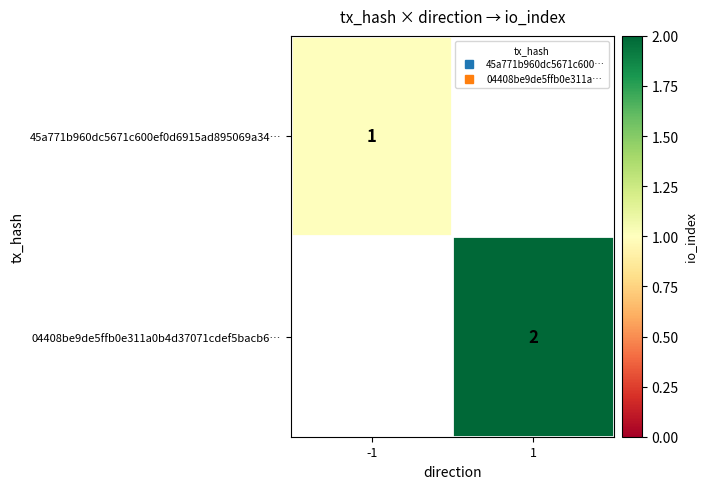

What is the greatest value displayed?

2.0